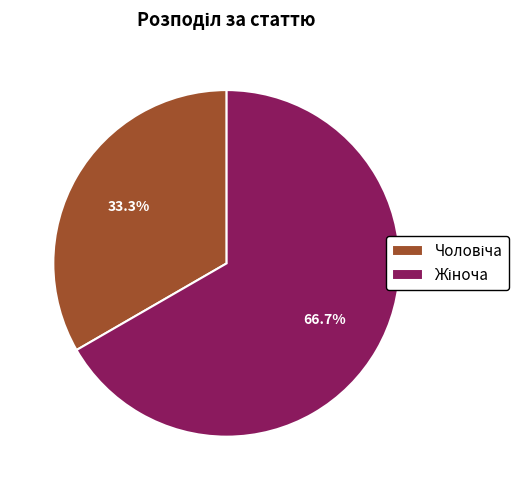

Does any single category account for the majority?

Yes